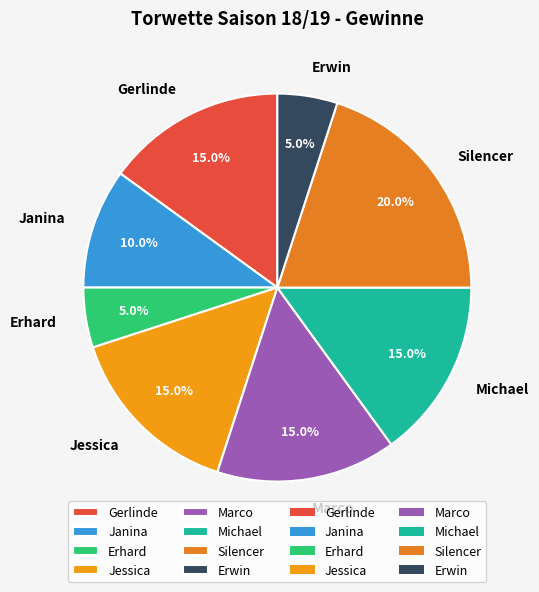

Is Erhard the majority of the pie?

No